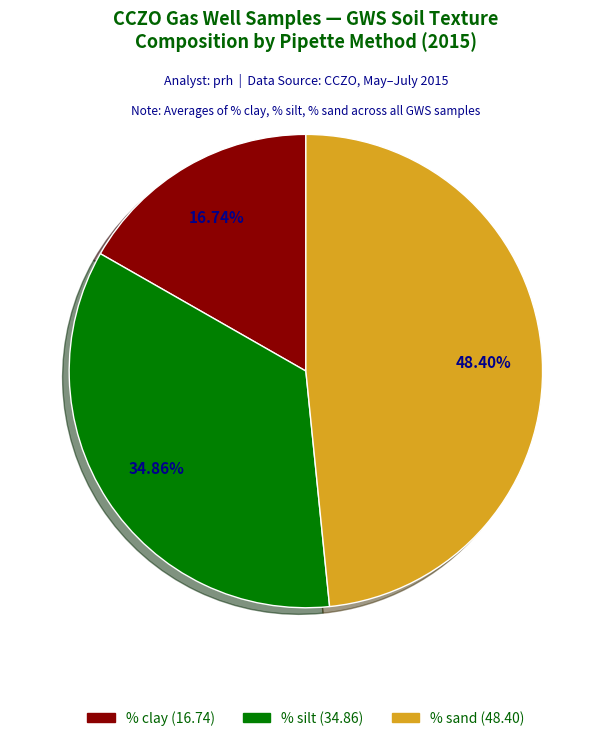

Does any single category account for the majority?

No